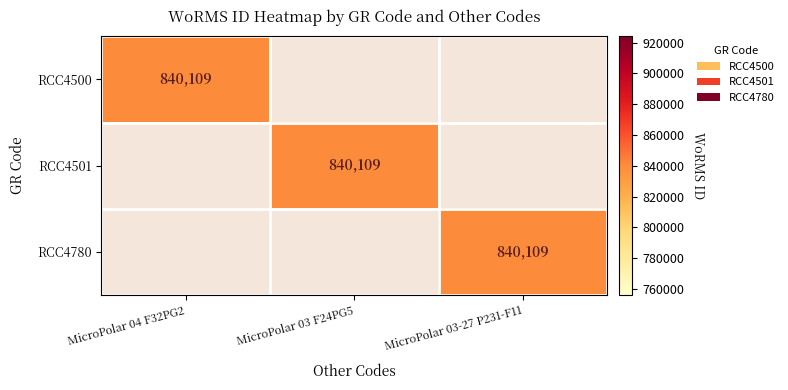

Is it true that RCC4500 equals 0.0 at MicroPolar 03-27 P231-F11?

True